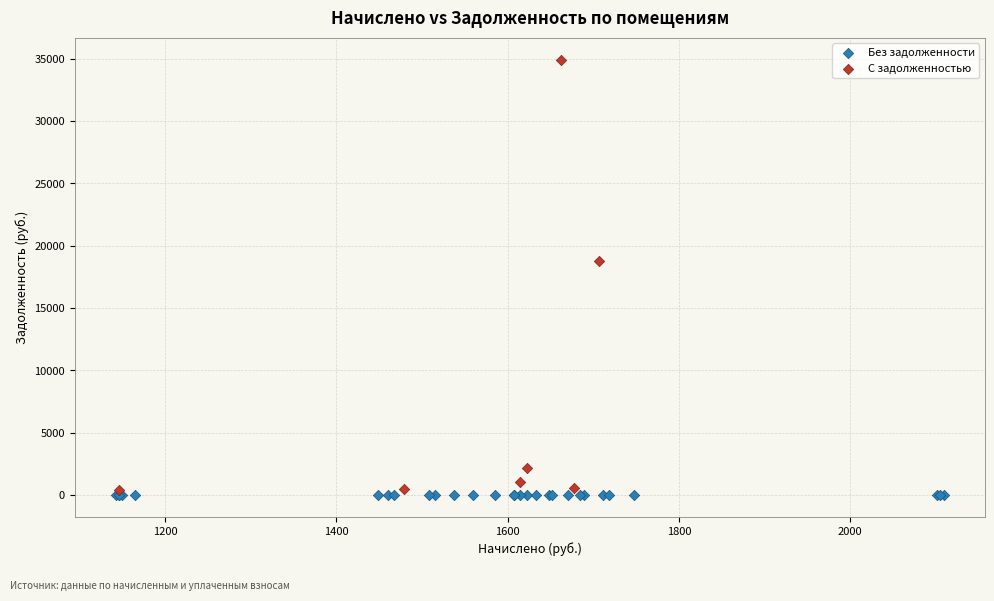

Which series reaches the maximum Y coordinate?

С задолженностью